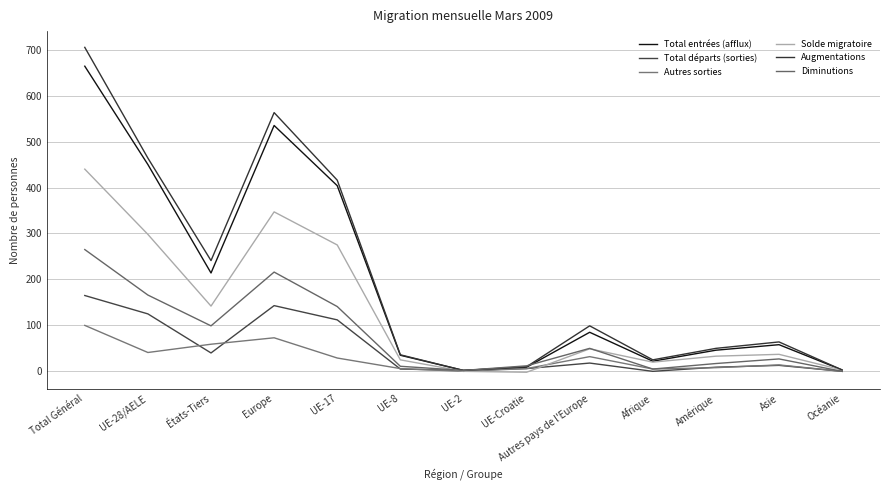

What position from the right is Total Général?

13